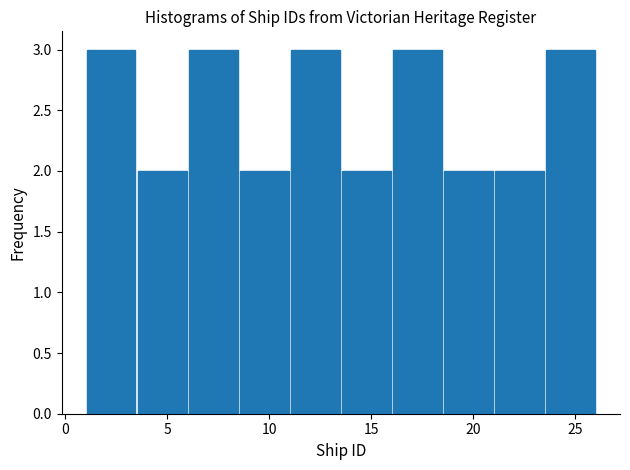

Reading left to right, list every bar in this chart as the range it spans on the x-axis followed by its height. The values are not printed on the chart, so give them approximately, as read against the axis.

1.0 to 3.5: 3
3.5 to 6.0: 2
6.0 to 8.5: 3
8.5 to 11.0: 2
11.0 to 13.5: 3
13.5 to 16.0: 2
16.0 to 18.5: 3
18.5 to 21.0: 2
21.0 to 23.5: 2
23.5 to 26.0: 3